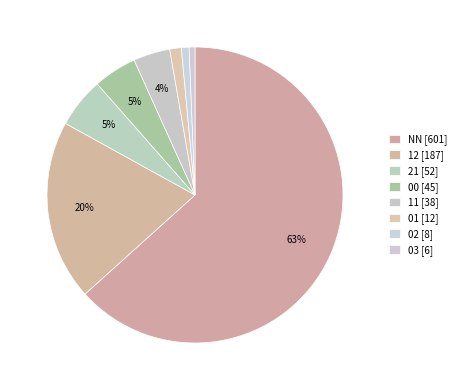

How many segments does this pie chart have?

8